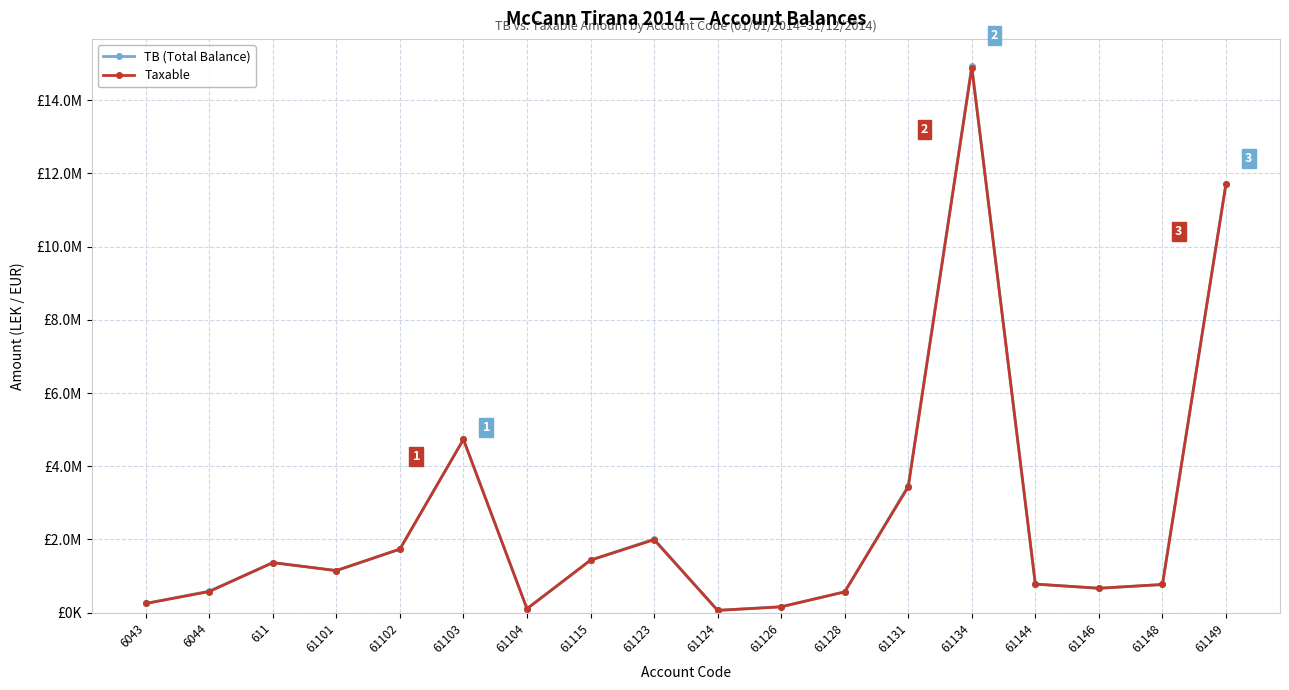

Is this an area chart (filled region under the line)?

No